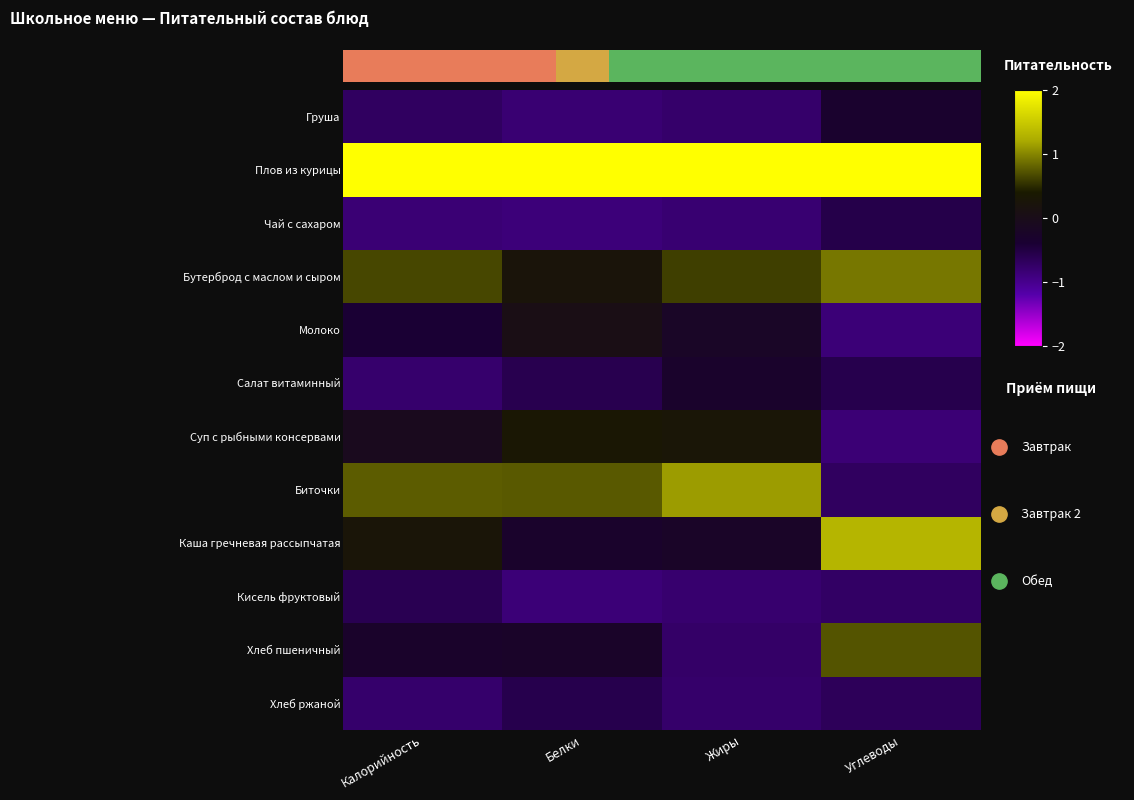

Is the value of Хлеб пшеничный at Жиры greater than the value of Бутерброд с маслом и сыром at Жиры?

No